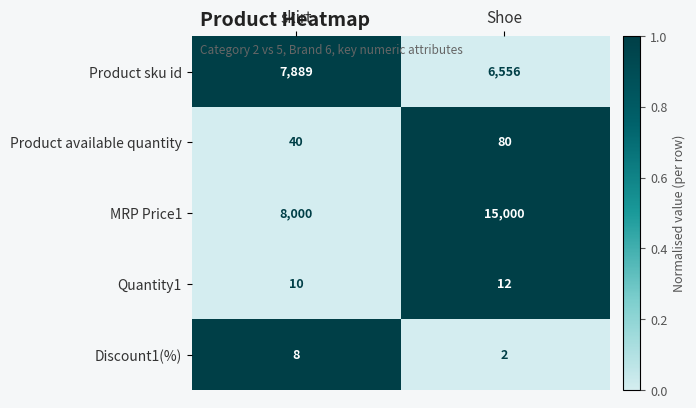

What is the sum of the MRP Price1 values at skirt and Shoe?

23000